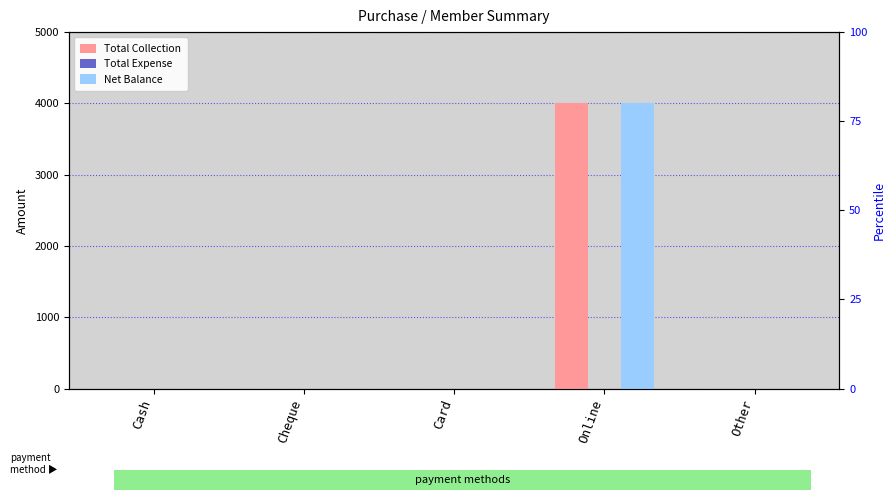

Which series has the largest range (max minus min)?

Total Collection